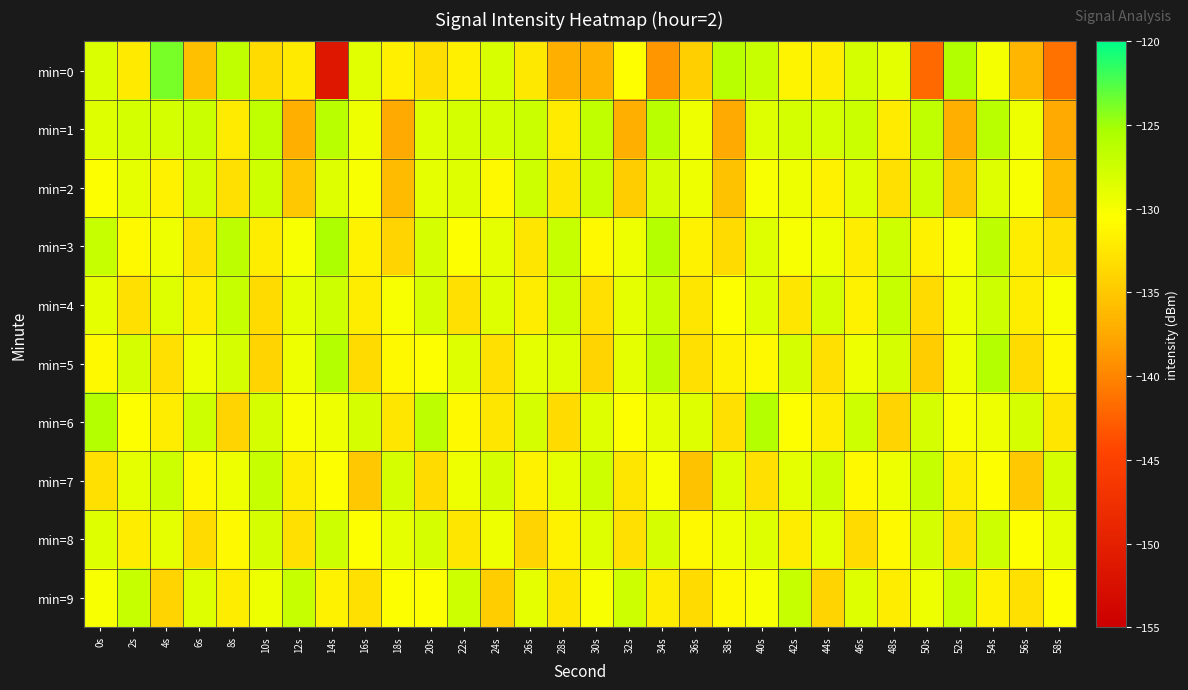

Reading left to right, extract all data points from this chart.

min=0: 0s=-128.3	2s=-132.3	4s=-123.8	6s=-135.7	8s=-126.7	10s=-133.5	12s=-132.2	14s=-151.4	16s=-128.7	18s=-131.7	20s=-133.2	22s=-131.7	24s=-128.1	26s=-132.4	28s=-137.1	30s=-136.7	32s=-130.5	34s=-138.7	36s=-134.4	38s=-126.2	40s=-127.2	42s=-131.4	44s=-131.9	46s=-127.8	48s=-128.8	50s=-142.0	52s=-125.9	54s=-129.9	56s=-136.5	58s=-141.3
min=1: 0s=-128.5	2s=-127.8	4s=-127.9	6s=-127.3	8s=-132.2	10s=-126.6	12s=-137.1	14s=-126.2	16s=-129.5	18s=-137.4	20s=-128.5	22s=-127.8	24s=-127.9	26s=-127.3	28s=-132.2	30s=-126.6	32s=-137.1	34s=-126.2	36s=-129.5	38s=-137.4	40s=-128.5	42s=-127.8	44s=-127.9	46s=-127.3	48s=-132.2	50s=-126.6	52s=-137.1	54s=-126.2	56s=-129.5	58s=-137.4
min=2: 0s=-130.5	2s=-129.0	4s=-131.5	6s=-128.0	8s=-133.0	10s=-127.5	12s=-135.0	14s=-128.5	16s=-130.0	18s=-136.0	20s=-129.0	22s=-128.5	24s=-131.0	26s=-127.5	28s=-132.5	30s=-127.0	32s=-134.5	34s=-128.0	36s=-129.5	38s=-135.5	40s=-130.0	42s=-129.5	44s=-131.5	46s=-128.5	48s=-133.0	50s=-127.5	52s=-135.0	54s=-128.5	56s=-130.0	58s=-136.0
min=3: 0s=-127.0	2s=-131.0	4s=-129.5	6s=-133.0	8s=-126.5	10s=-132.0	12s=-130.0	14s=-125.5	16s=-131.5	18s=-134.0	20s=-128.0	22s=-130.5	24s=-129.0	26s=-132.5	28s=-127.0	30s=-131.0	32s=-129.5	34s=-126.0	36s=-131.5	38s=-133.5	40s=-128.5	42s=-130.0	44s=-129.5	46s=-132.0	48s=-127.5	50s=-131.5	52s=-130.0	54s=-126.5	56s=-132.0	58s=-133.0
min=4: 0s=-129.0	2s=-133.0	4s=-128.5	6s=-132.0	8s=-127.0	10s=-133.5	12s=-129.0	14s=-127.5	16s=-132.0	18s=-130.0	20s=-128.0	22s=-133.0	24s=-128.5	26s=-132.0	28s=-127.5	30s=-133.0	32s=-129.0	34s=-127.0	36s=-132.5	38s=-130.5	40s=-128.5	42s=-132.5	44s=-128.0	46s=-131.5	48s=-127.0	50s=-133.5	52s=-129.5	54s=-127.5	56s=-132.0	58s=-130.0
min=5: 0s=-131.0	2s=-128.0	4s=-133.0	6s=-129.5	8s=-128.0	10s=-134.0	12s=-129.5	14s=-126.0	16s=-133.5	18s=-131.0	20s=-130.5	22s=-128.5	24s=-133.0	26s=-129.0	28s=-128.5	30s=-134.0	32s=-129.0	34s=-126.5	36s=-133.0	38s=-131.5	40s=-131.0	42s=-128.0	44s=-133.0	46s=-129.5	48s=-128.0	50s=-134.5	52s=-129.5	54s=-126.0	56s=-133.5	58s=-131.0
min=6: 0s=-126.0	2s=-130.5	4s=-132.0	6s=-127.5	8s=-134.0	10s=-128.0	12s=-130.0	14s=-129.5	16s=-128.0	18s=-132.5	20s=-126.5	22s=-131.0	24s=-132.5	26s=-128.0	28s=-133.5	30s=-128.5	32s=-130.5	34s=-129.0	36s=-128.5	38s=-133.0	40s=-126.0	42s=-130.5	44s=-132.0	46s=-127.5	48s=-134.0	50s=-128.0	52s=-130.0	54s=-129.5	56s=-128.0	58s=-132.5
min=7: 0s=-133.0	2s=-129.0	4s=-127.5	6s=-131.0	8s=-129.5	10s=-127.0	12s=-132.0	14s=-130.5	16s=-135.0	18s=-128.0	20s=-133.5	22s=-129.5	24s=-128.0	26s=-131.5	28s=-129.0	30s=-127.5	32s=-132.5	34s=-130.0	36s=-135.5	38s=-128.5	40s=-133.0	42s=-129.0	44s=-127.5	46s=-131.0	48s=-129.5	50s=-127.0	52s=-132.0	54s=-130.5	56s=-135.0	58s=-128.0
min=8: 0s=-128.5	2s=-132.0	4s=-129.0	6s=-133.5	8s=-131.0	10s=-128.0	12s=-133.0	14s=-127.5	16s=-130.5	18s=-129.0	20s=-128.0	22s=-132.5	24s=-129.5	26s=-134.0	28s=-131.5	30s=-128.5	32s=-133.0	34s=-128.0	36s=-131.0	38s=-129.5	40s=-128.5	42s=-132.0	44s=-129.0	46s=-133.5	48s=-131.0	50s=-128.0	52s=-133.0	54s=-127.5	56s=-130.5	58s=-129.0
min=9: 0s=-130.0	2s=-127.0	4s=-134.0	6s=-128.5	8s=-132.0	10s=-129.5	12s=-127.0	14s=-131.5	16s=-133.0	18s=-130.5	20s=-130.5	22s=-127.5	24s=-134.5	26s=-129.0	28s=-132.5	30s=-130.0	32s=-127.5	34s=-132.0	36s=-133.5	38s=-131.0	40s=-130.0	42s=-127.0	44s=-134.0	46s=-128.5	48s=-132.0	50s=-129.5	52s=-127.0	54s=-131.5	56s=-133.0	58s=-130.5